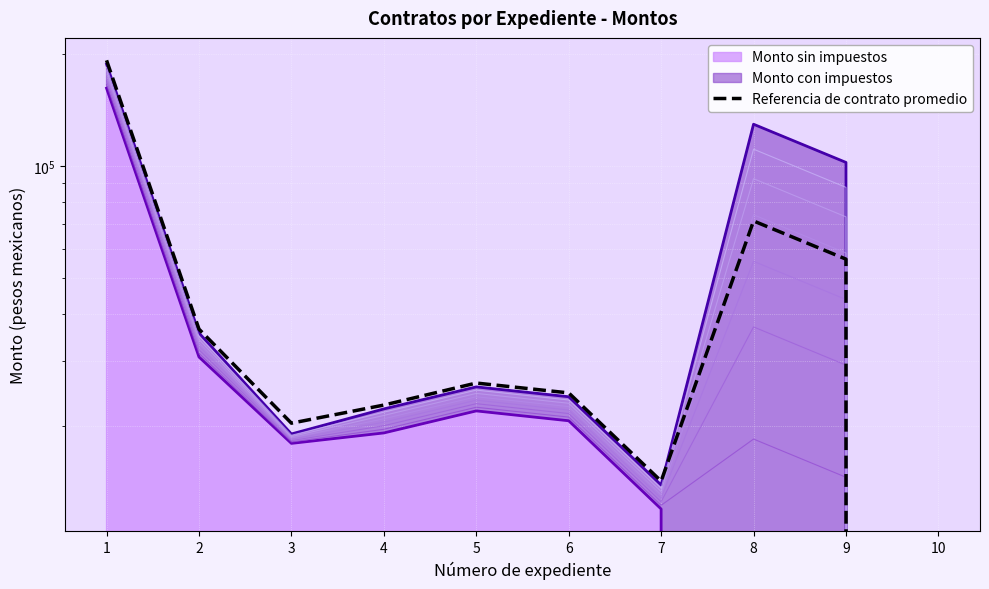

How many points are higher than both their immediate neighbors (excluding endpoints)?

2